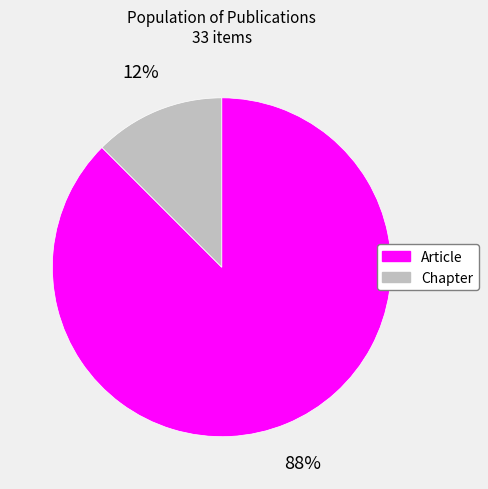

Between Chapter and Article, which is larger?

Article